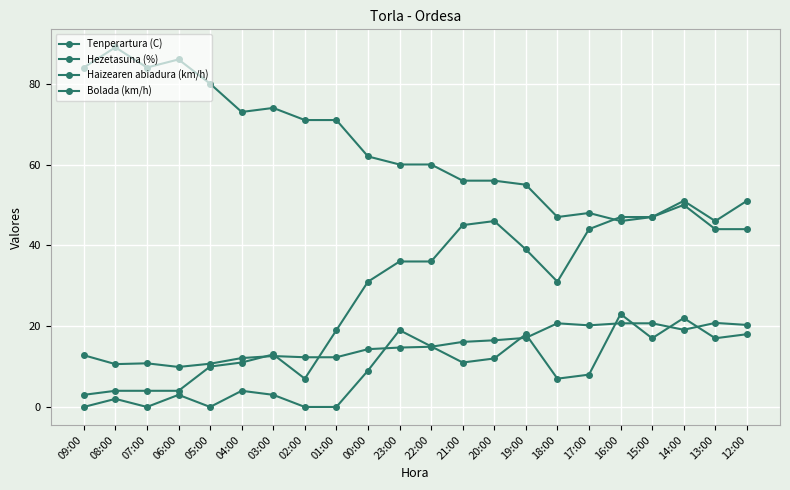

Reading right to left, what are all the values shown in this chart?

Tenperartura (C): 12:00=20.3	13:00=20.8	14:00=19.1	15:00=20.7	16:00=20.7	17:00=20.2	18:00=20.7	19:00=17.1	20:00=16.5	21:00=16.1	22:00=14.9	23:00=14.7	00:00=14.3	01:00=12.3	02:00=12.3	03:00=12.6	04:00=12.1	05:00=10.7	06:00=9.9	07:00=10.8	08:00=10.6	09:00=12.8
Hezetasuna (%): 12:00=51.0	13:00=46.0	14:00=51.0	15:00=47.0	16:00=46.0	17:00=48.0	18:00=47.0	19:00=55.0	20:00=56.0	21:00=56.0	22:00=60.0	23:00=60.0	00:00=62.0	01:00=71.0	02:00=71.0	03:00=74.0	04:00=73.0	05:00=80.0	06:00=86.0	07:00=84.0	08:00=89.0	09:00=84.0
Haizearen abiadura (km/h): 12:00=18.0	13:00=17.0	14:00=22.0	15:00=17.0	16:00=23.0	17:00=8.0	18:00=7.0	19:00=18.0	20:00=12.0	21:00=11.0	22:00=15.0	23:00=19.0	00:00=9.0	01:00=0.0	02:00=0.0	03:00=3.0	04:00=4.0	05:00=0.0	06:00=3.0	07:00=0.0	08:00=2.0	09:00=0.0
Bolada (km/h): 12:00=44.0	13:00=44.0	14:00=50.0	15:00=47.0	16:00=47.0	17:00=44.0	18:00=31.0	19:00=39.0	20:00=46.0	21:00=45.0	22:00=36.0	23:00=36.0	00:00=31.0	01:00=19.0	02:00=7.0	03:00=13.0	04:00=11.0	05:00=10.0	06:00=4.0	07:00=4.0	08:00=4.0	09:00=3.0